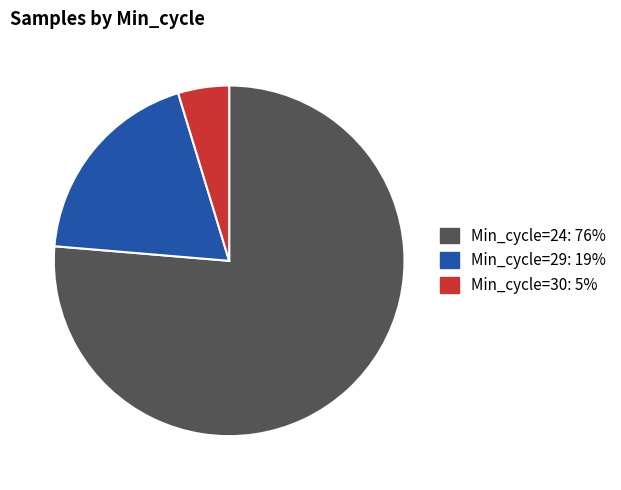

Is there a majority slice in this chart?

Yes